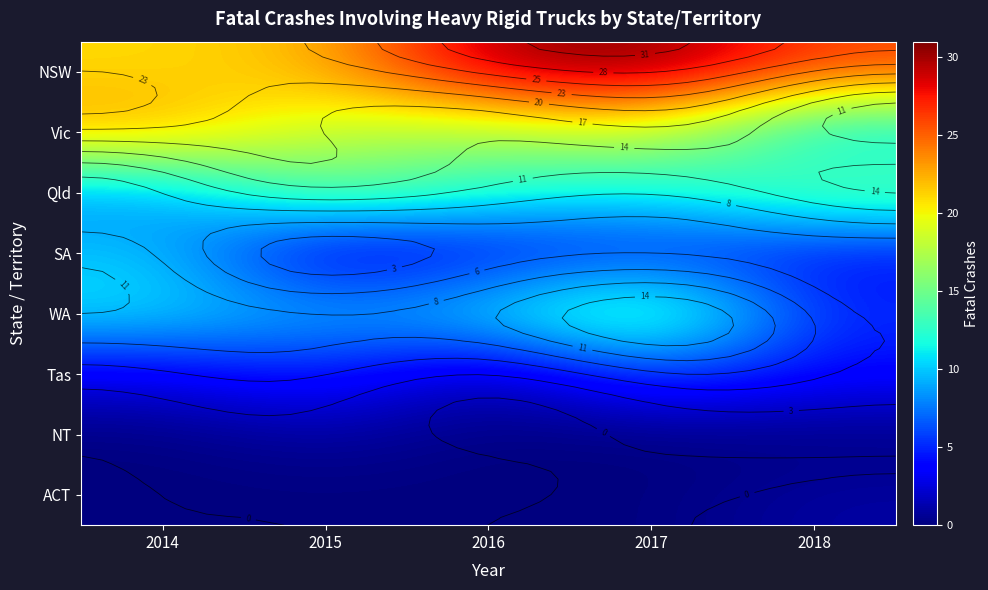

Which label corresponds to the largest value in the chart?

2017